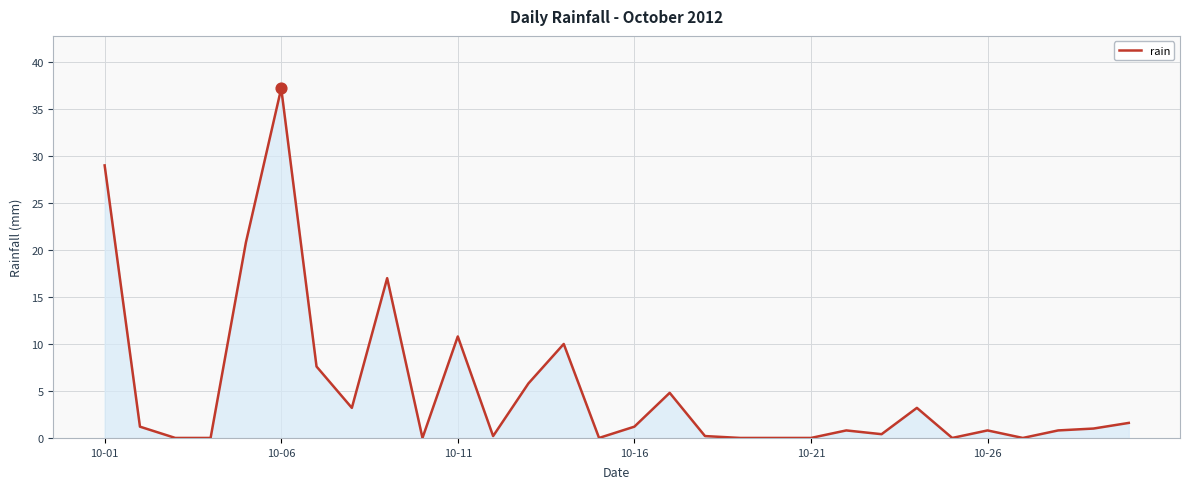

What is the greatest value displayed?

37.2